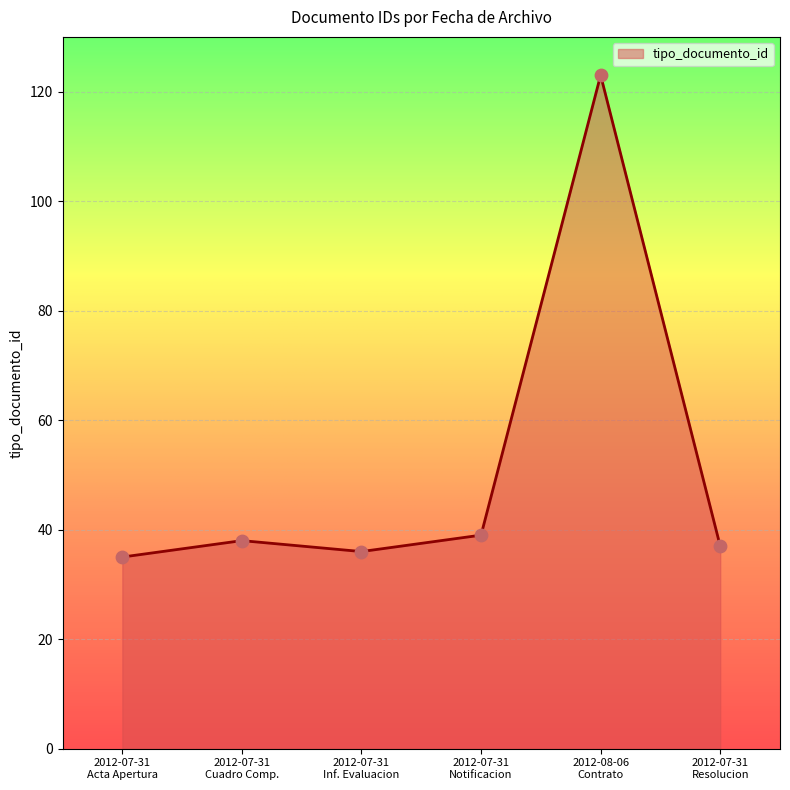

What is the smallest value displayed?

35